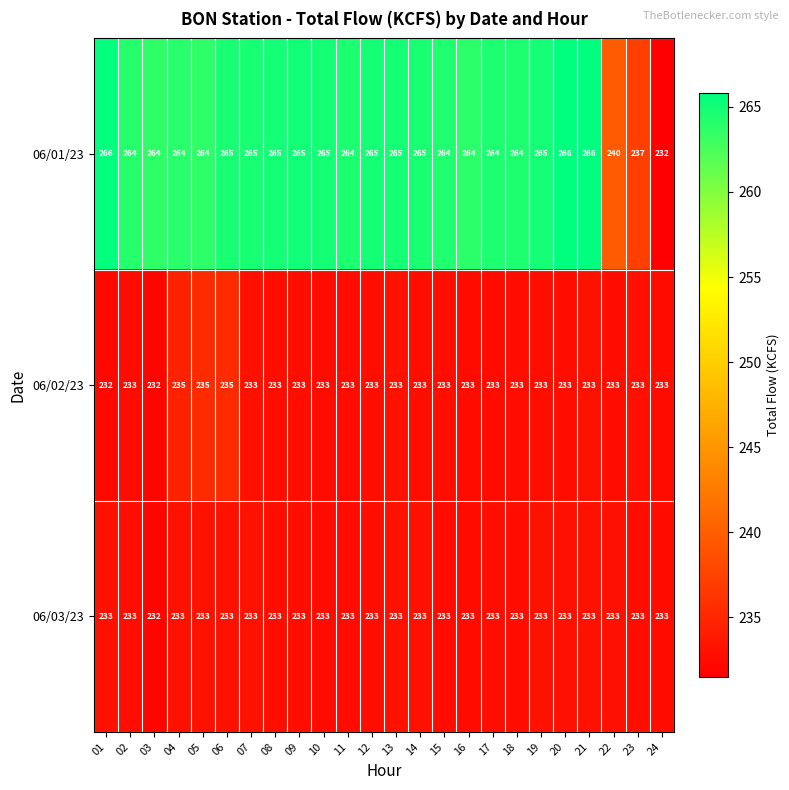

True or false: 06/02/23 has a value of 233 at 02.

True